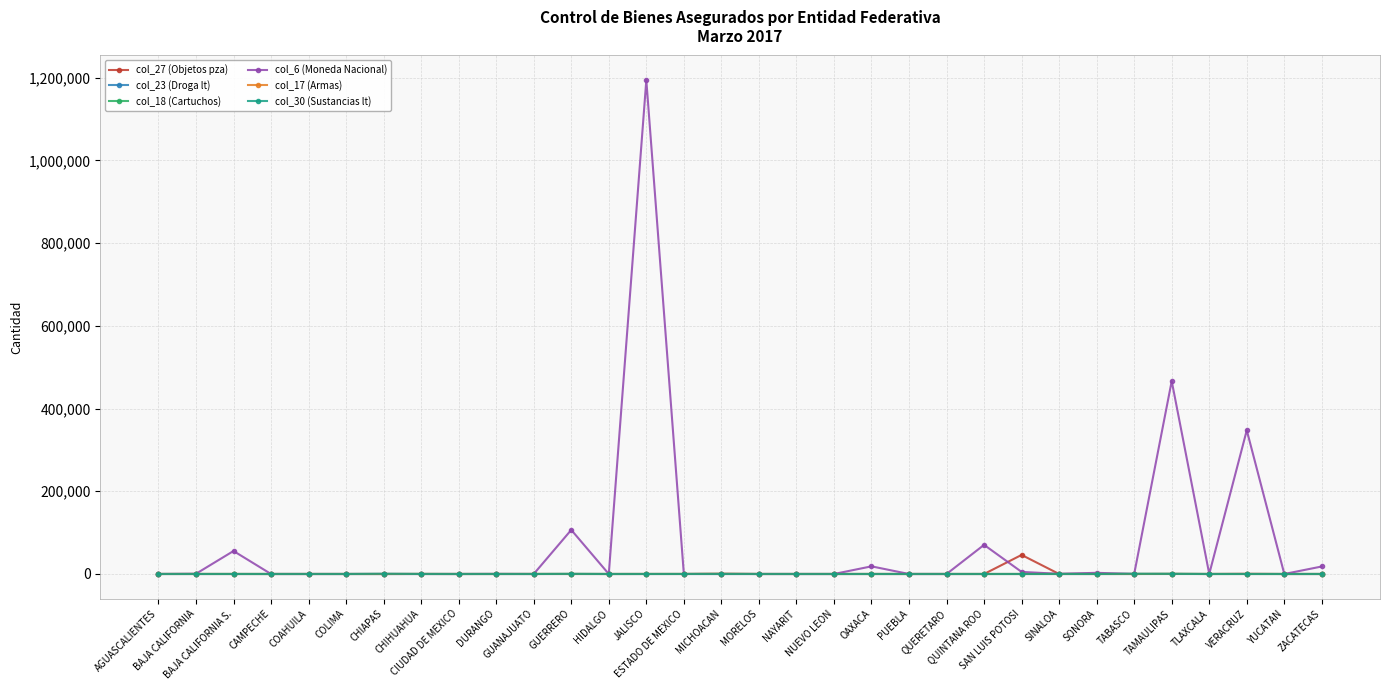

Which series has the widest spread of values?

col_6 (Moneda Nacional)